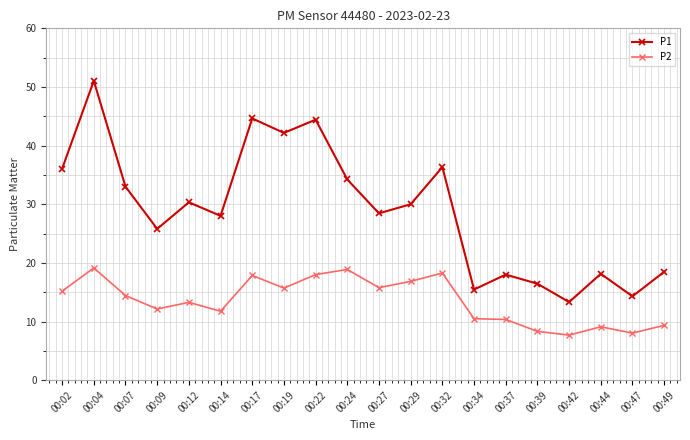

Rank the series by their maximum value, from lowest to highest.

P2, P1